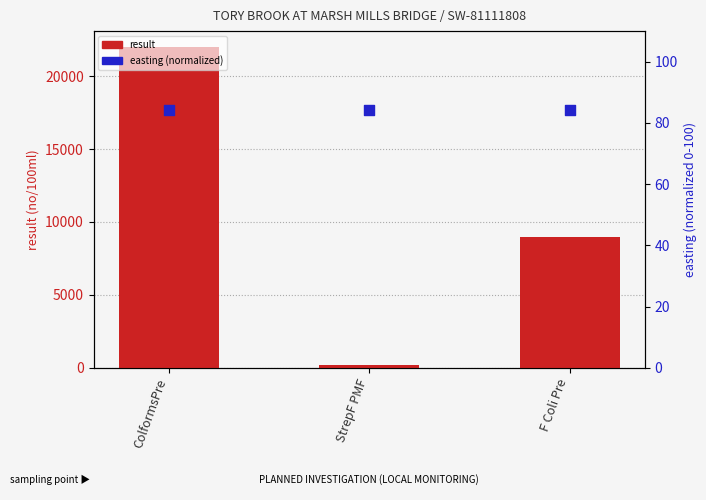

What is the total value across all series at F Coli Pre?

9084.2